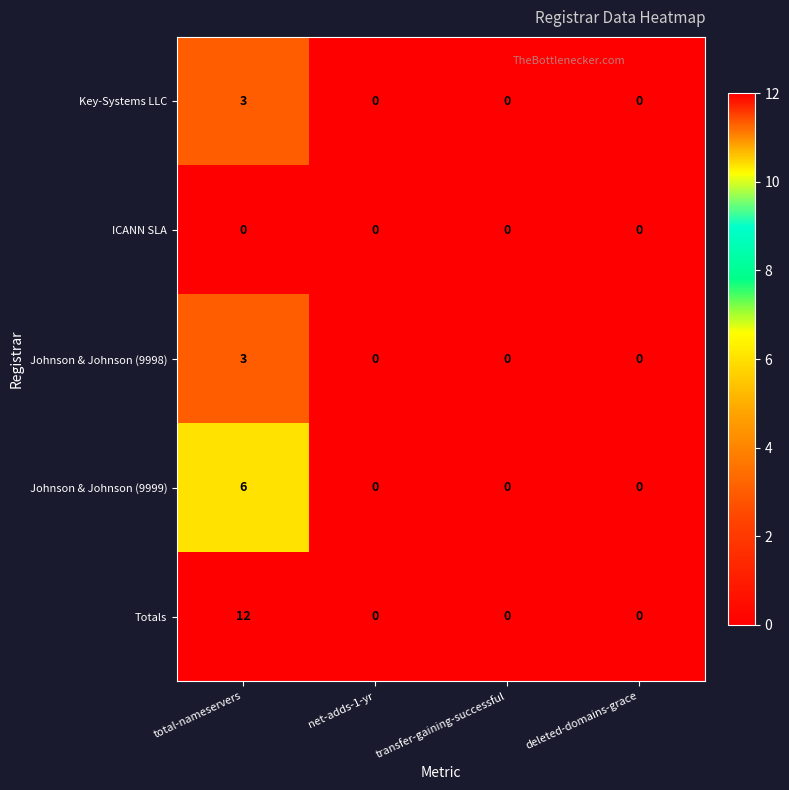

Count the Johnson & Johnson (9999) values in the range 0 to 6.

4